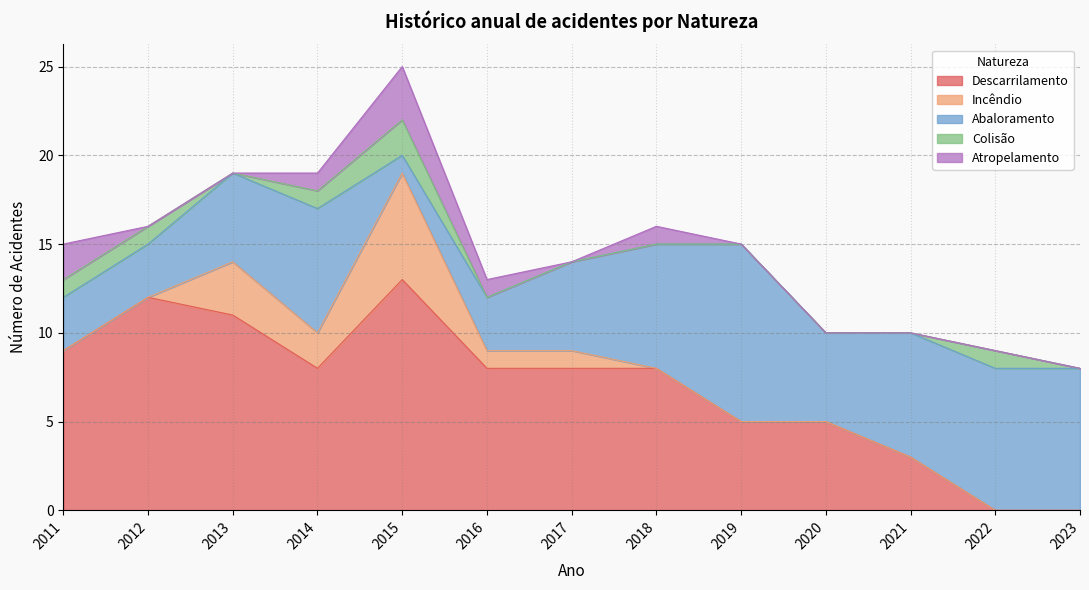

Which category has the lowest value in the Descarrilamento series?

2022